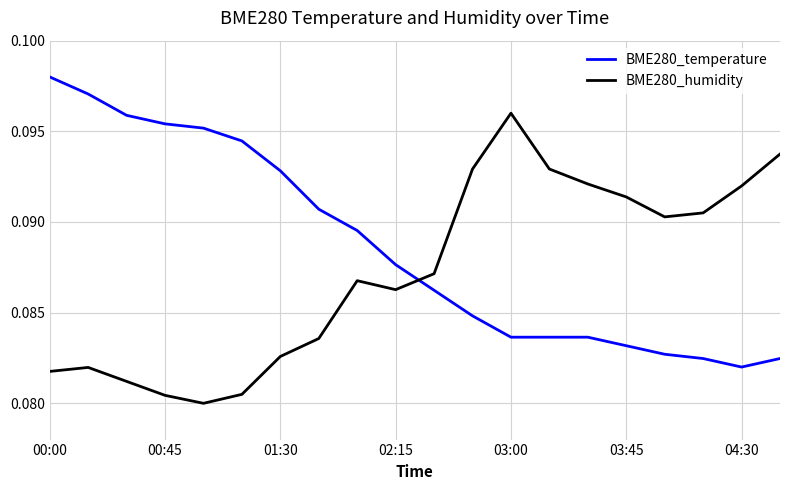

Which series ends up on top after the final intersection of BME280_humidity and BME280_temperature?

BME280_humidity